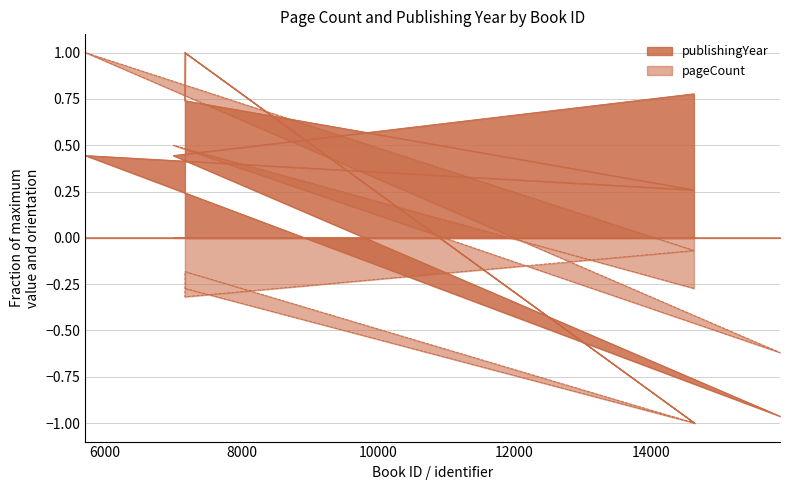

At 7170, list the series in order from smallest to largest.

pageCount, publishingYear